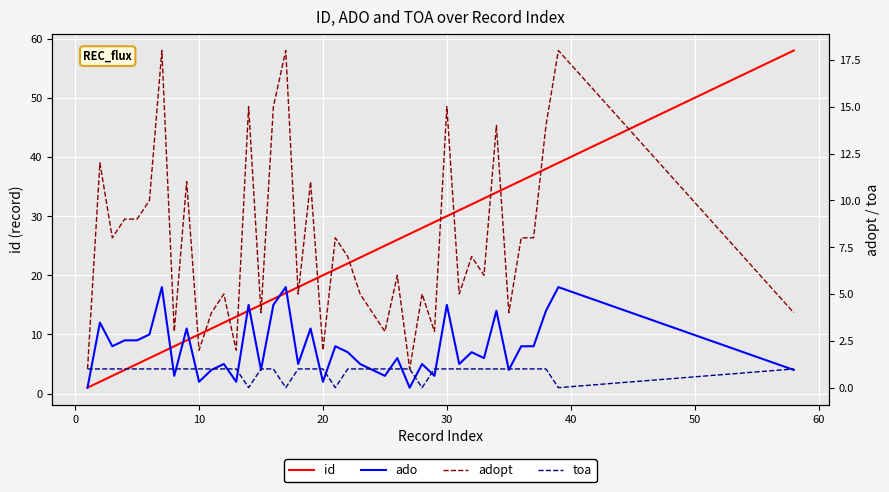

What is the difference between the maximum and minimum values in the ado series?

17